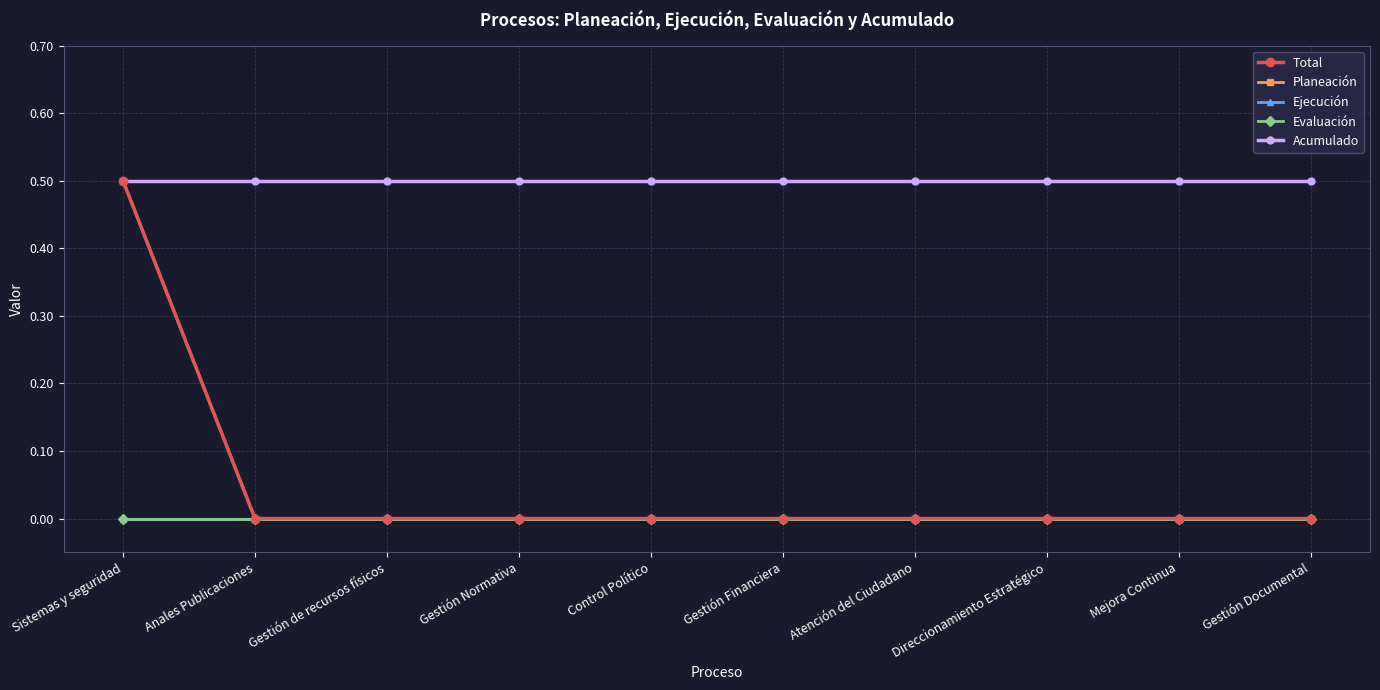

At how many categories does at least one series exceed 0?

10